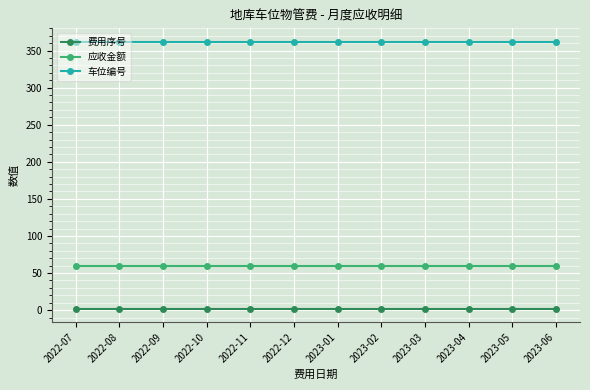

What is the sum of all 车位编号 values?

4344